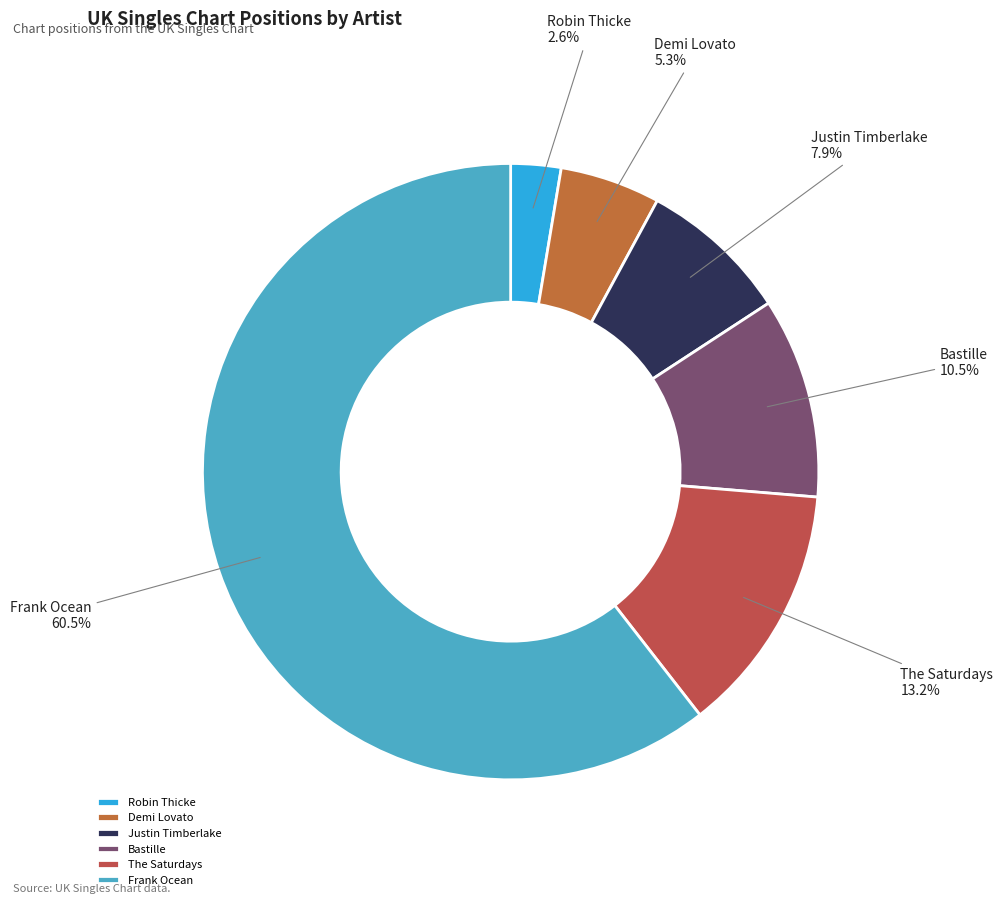

Approximately how many times larger is the value at Demi Lovato compared to Justin Timberlake?

0.7